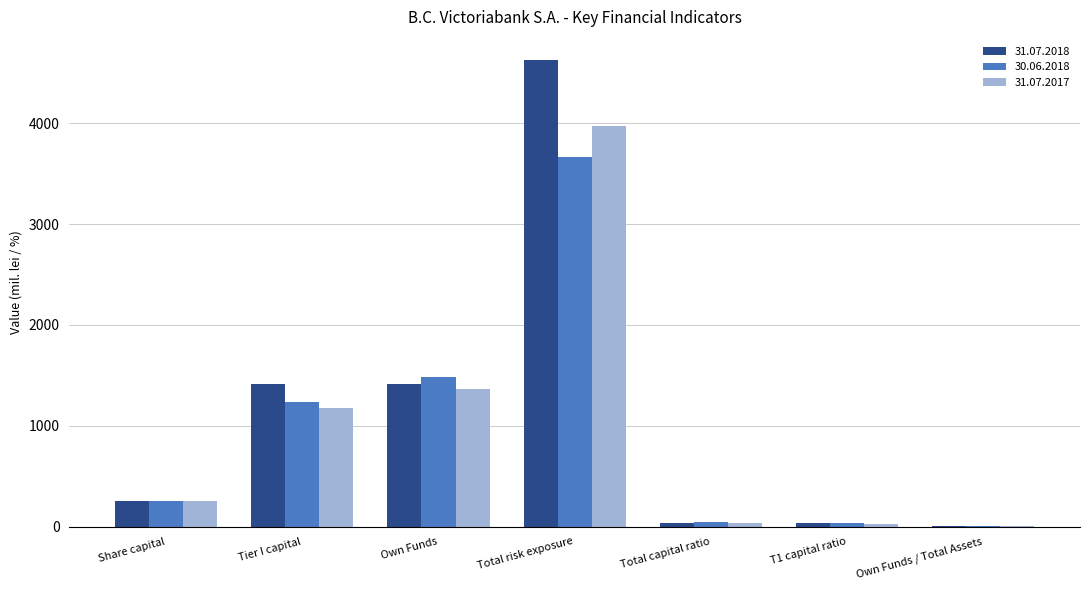

What is the sum of the 31.07.2017 values at Own Funds and Own Funds / Total Assets?

1376.2